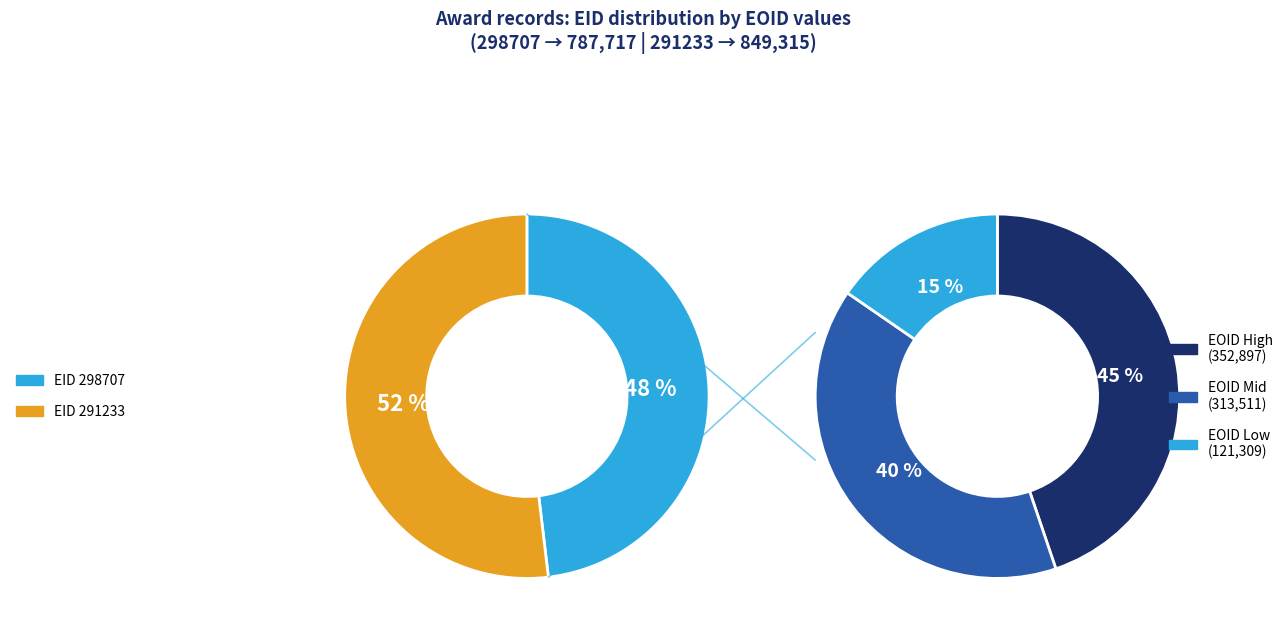

To the nearest percent, what percentage of the pie is 298707?

48%